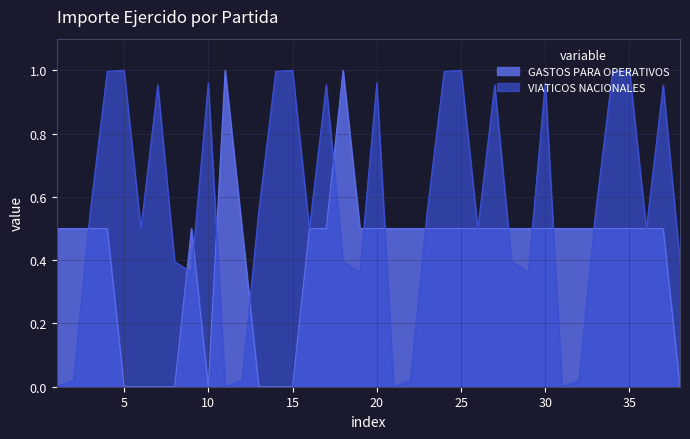

Which series has the largest total across all categories?

VIATICOS NACIONALES